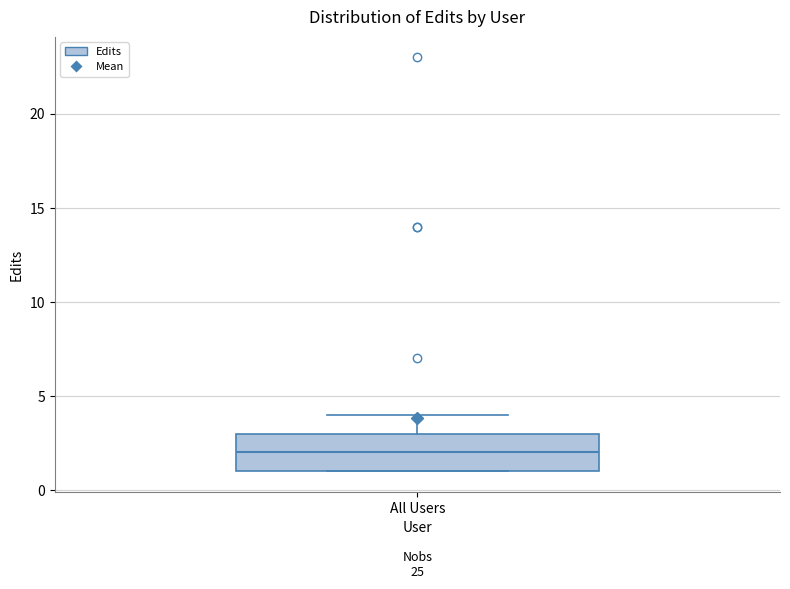

Read this box plot against the y-axis: the position of the median line, the range covered by the box, and the ends of both whiskers. The values are not printed on the chart, so give them approximately, as read against the axis.

median 2, box 1 to 3, whiskers 1 to 4